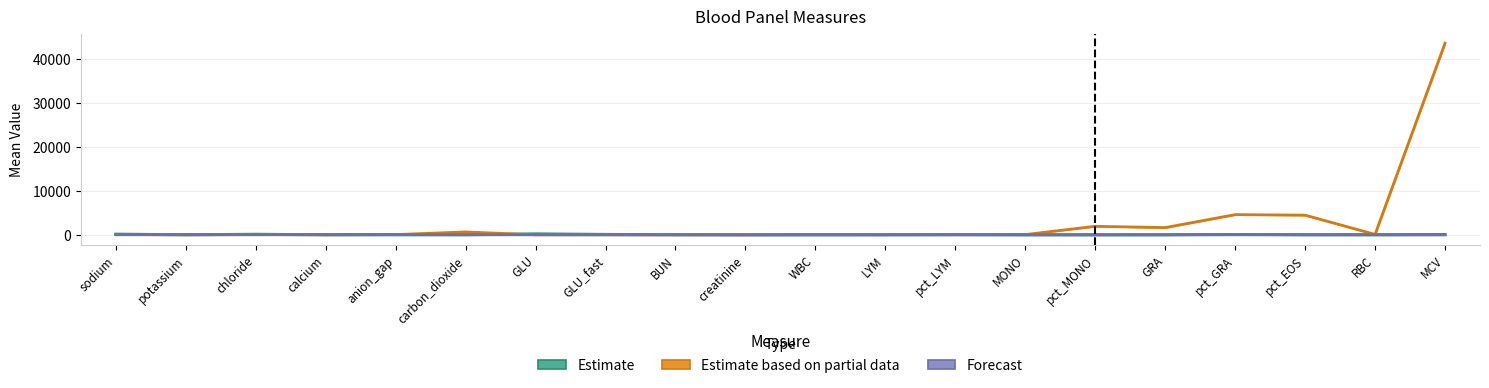

What is the minimum value for Estimate?

0.2